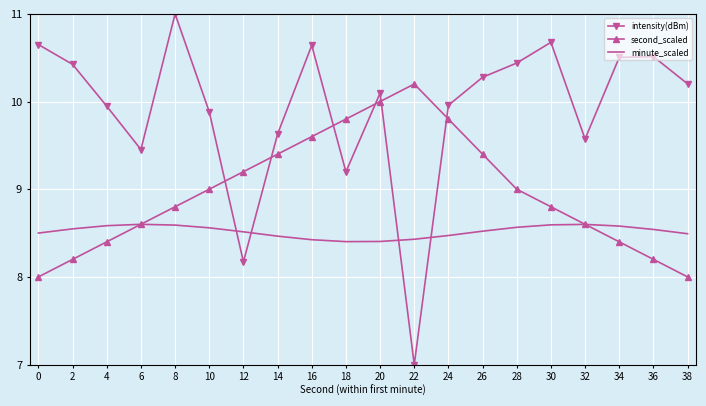

True or false: second_scaled has a value of 8.4 at 34.

True